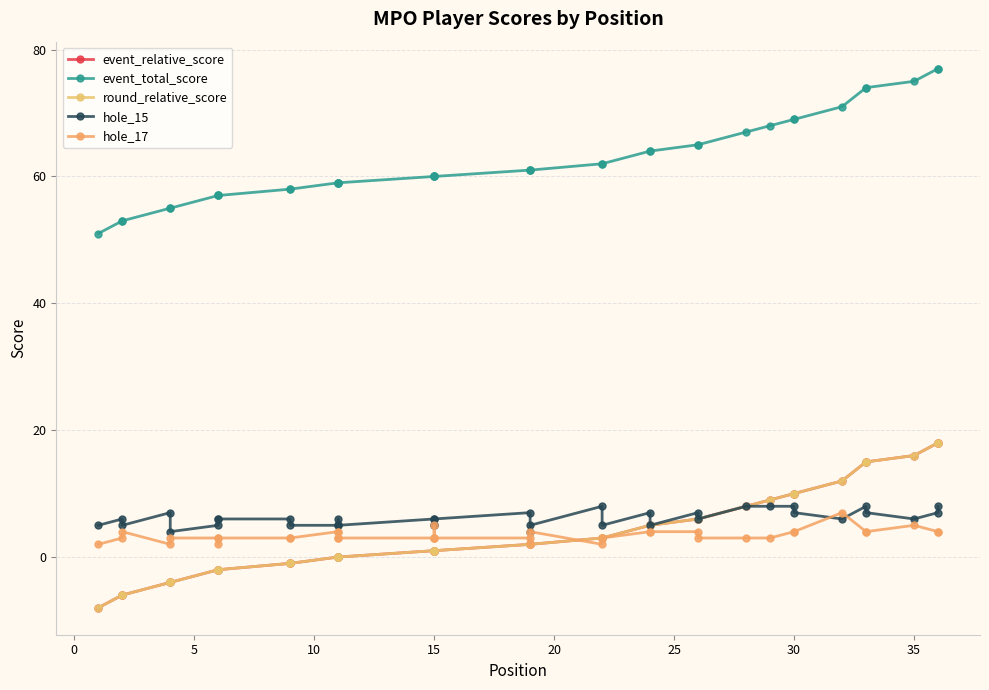

What is the value of the hole_15 point at the 14th from the left?

5